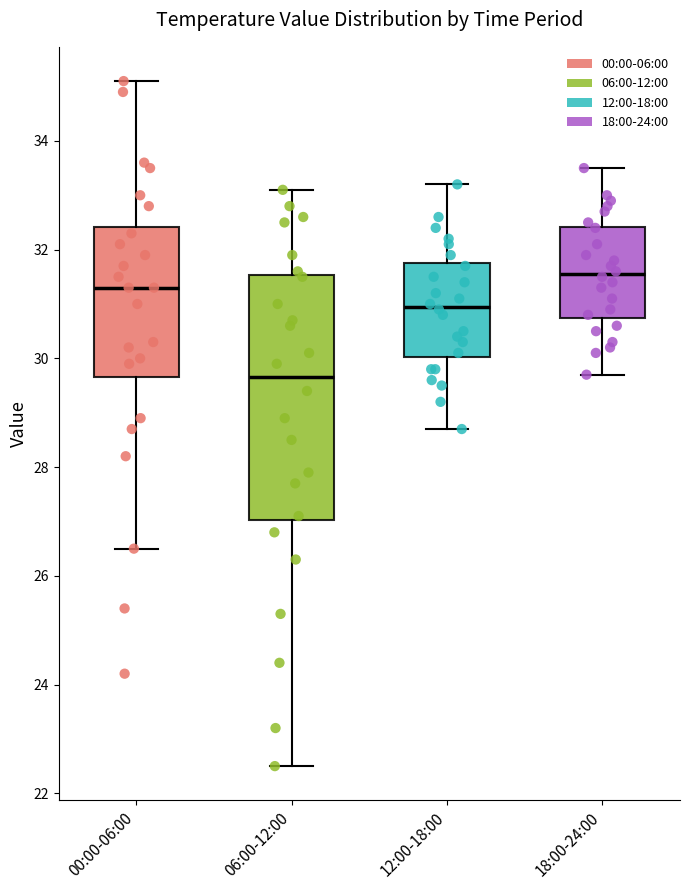

Which box's median line is the lowest?

06:00-12:00